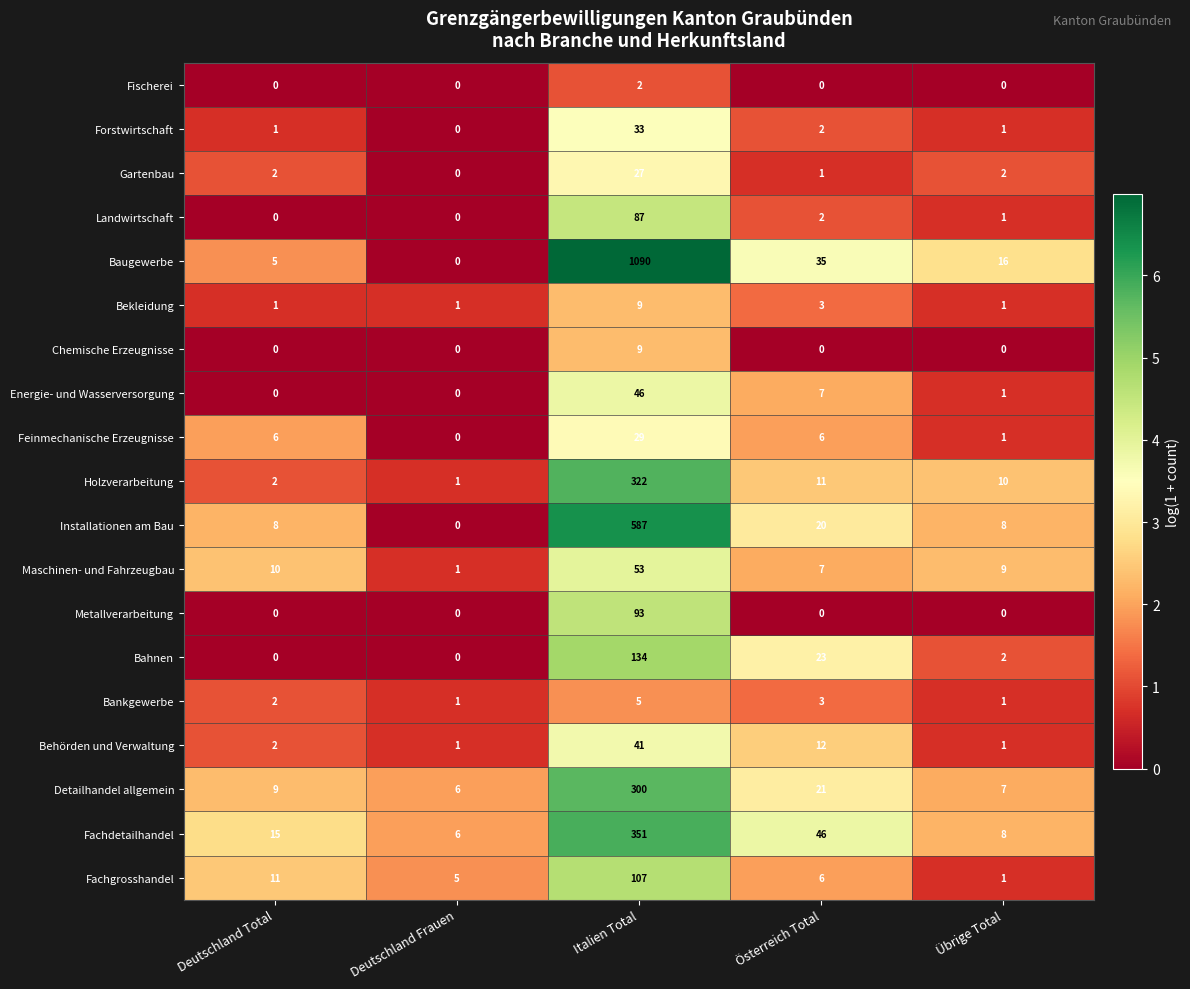

Which category has the highest value across all series?

Italien Total